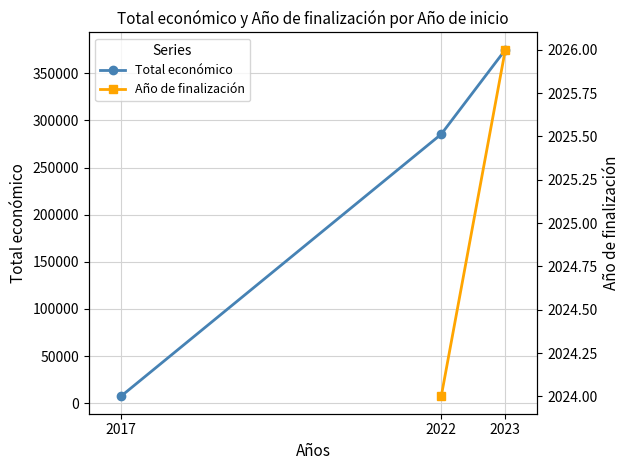

What is the average value of the Total económico series?

222504.3